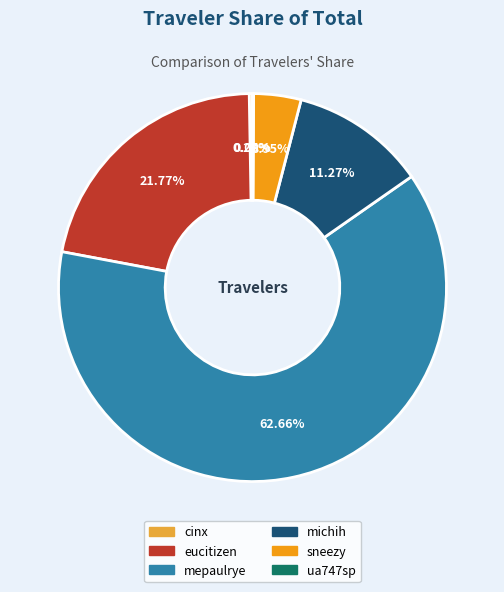

To the nearest percent, what is the average slice percentage?

17%